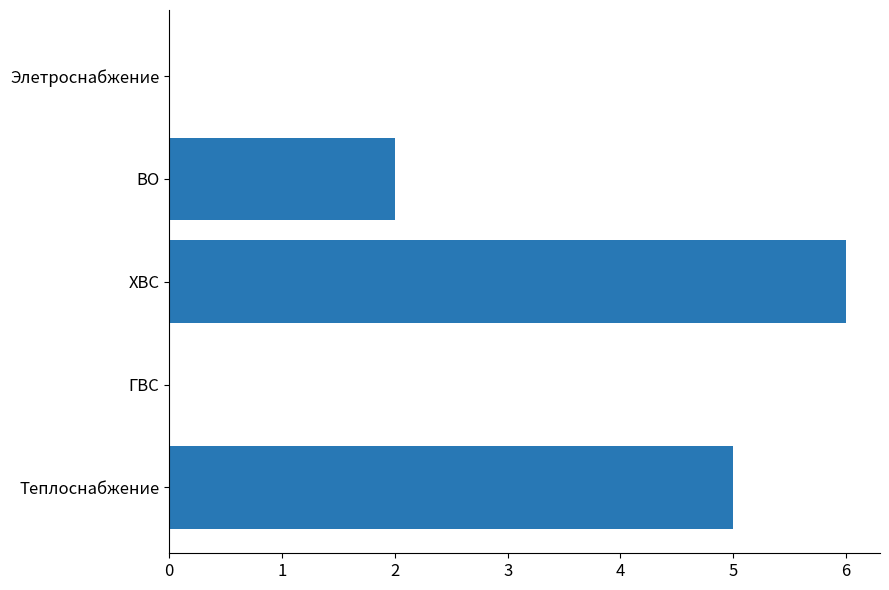

What is the change in value from ХВС to Элетроснабжение?

-6